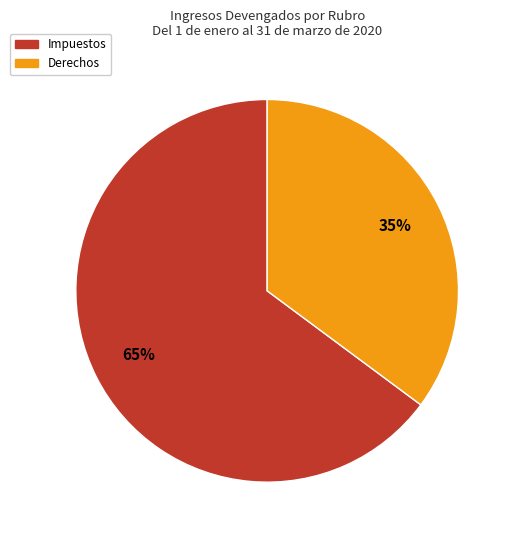

To the nearest percent, what is the average slice percentage?

50%